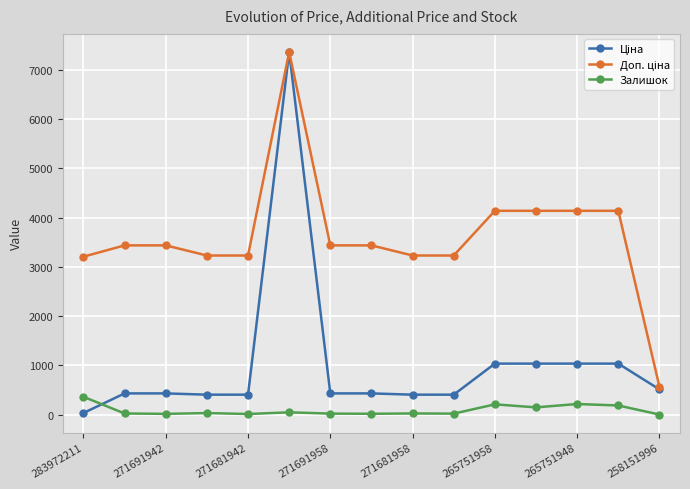

At how many categories does at least one series exceed 1901?

14